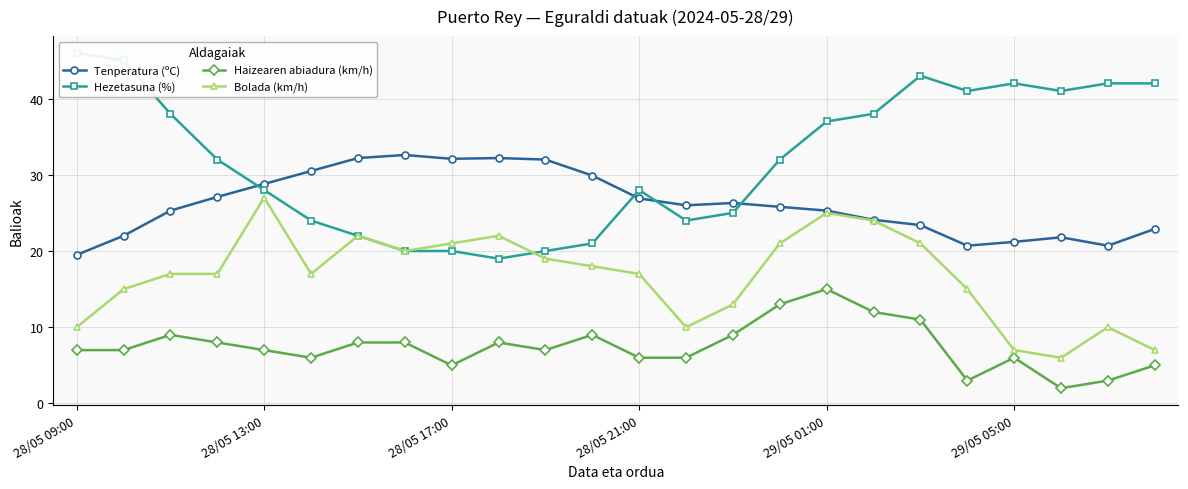

Which category has the highest value in the Bolada (km/h) series?

28/05 13:00